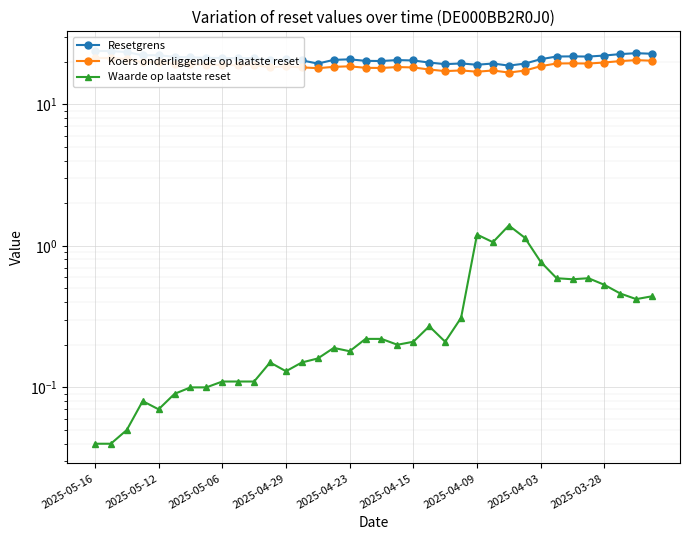

What is the total value across all series at 10?

40.1